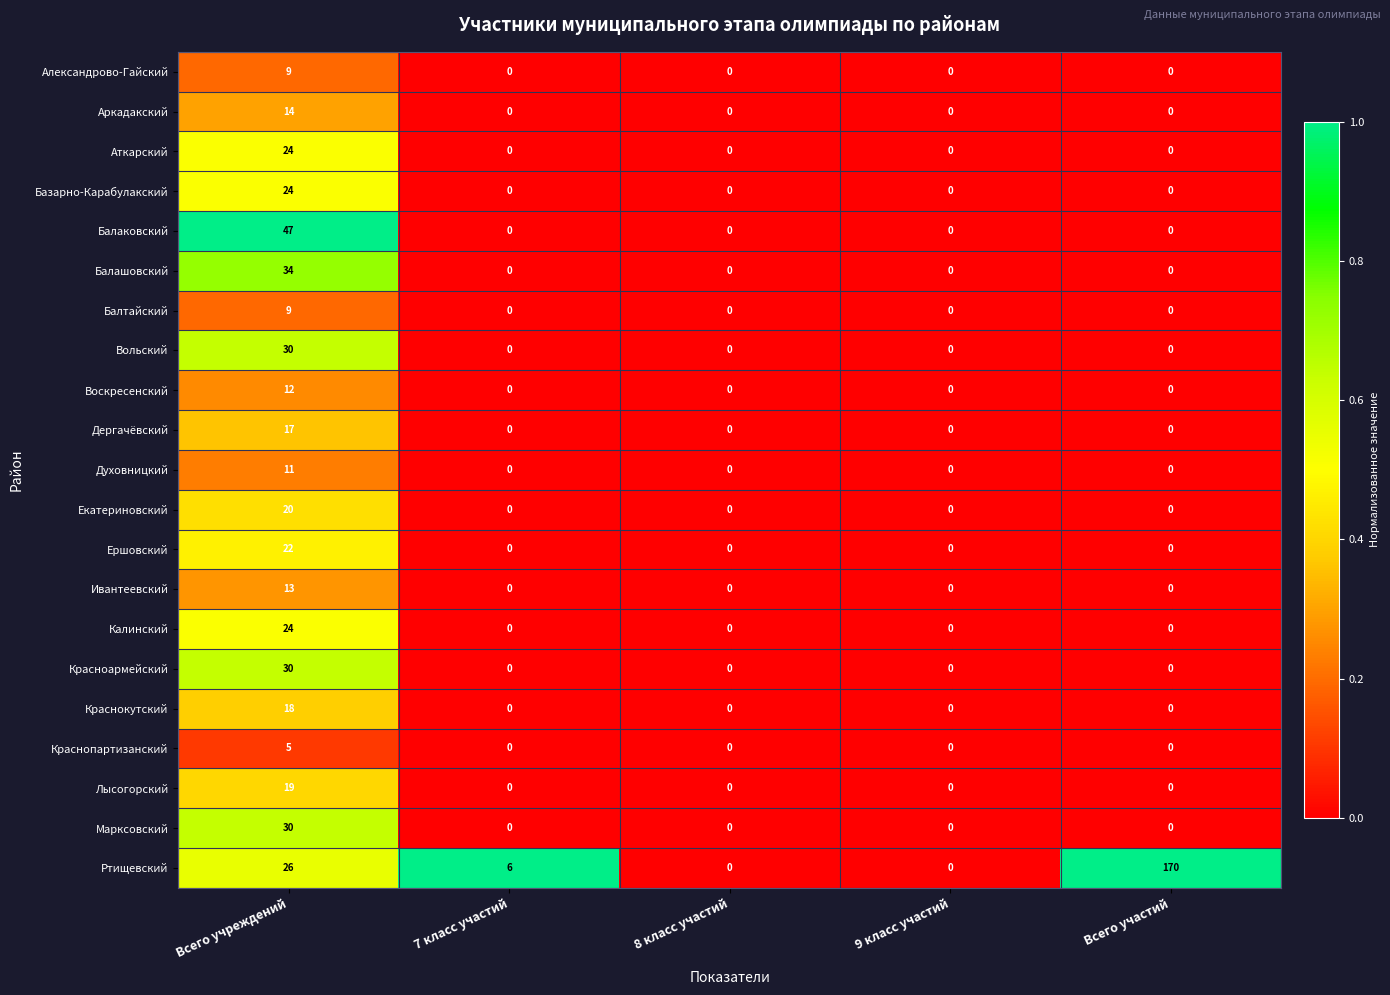

What is the highest value of the Вольский series?

30